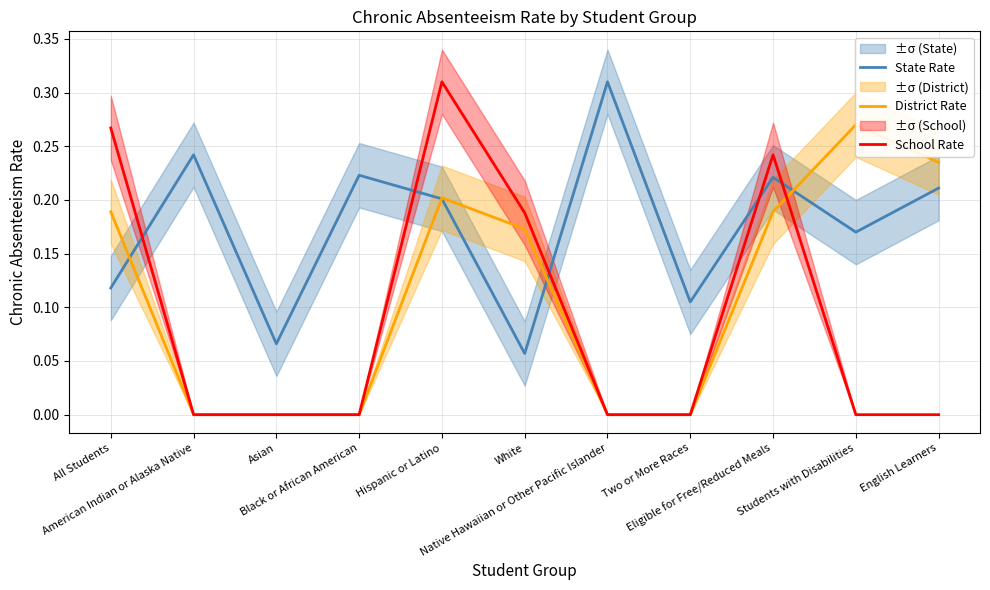

Reading left to right, list all the values displayed in this chart.

State Rate: 0.1	0.2	0.1	0.2	0.2	0.1	0.3	0.1	0.2	0.2	0.2
District Rate: 0.2	0.0	0.0	0.0	0.2	0.2	0.0	0.0	0.2	0.3	0.2
School Rate: 0.3	0.0	0.0	0.0	0.3	0.2	0.0	0.0	0.2	0.0	0.0